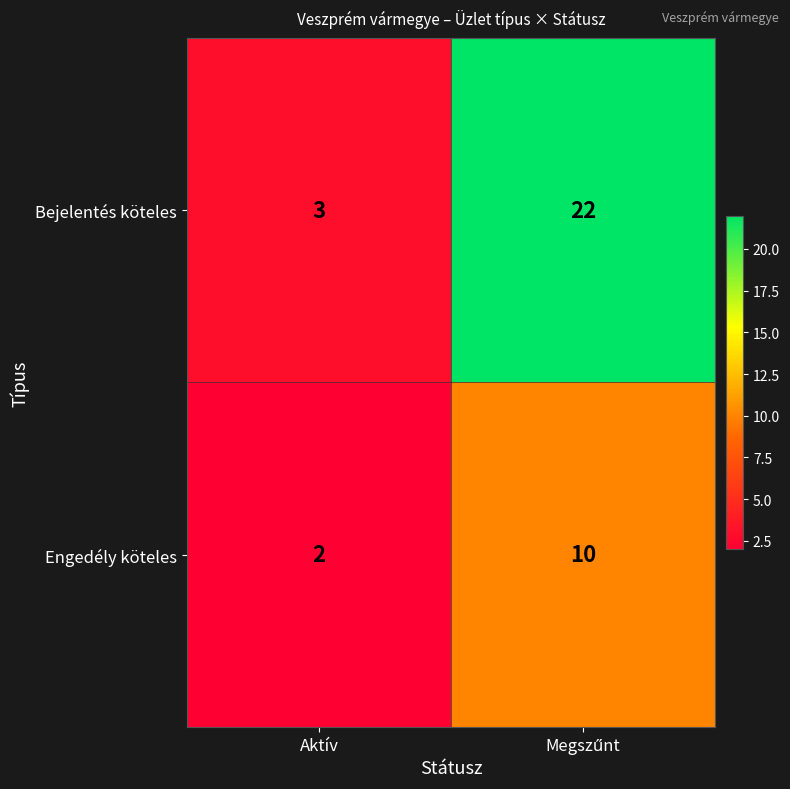

What is the maximum value shown in the chart?

22